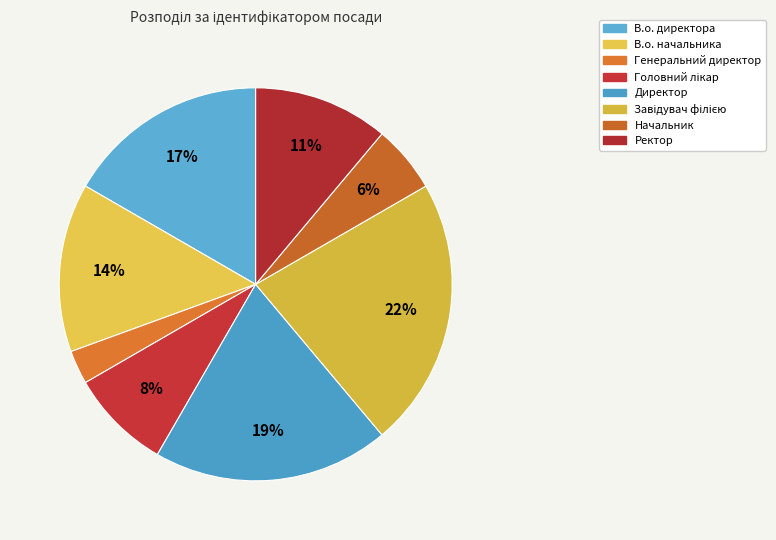

Between Генеральний директор and В.о. начальника, which is larger?

В.о. начальника